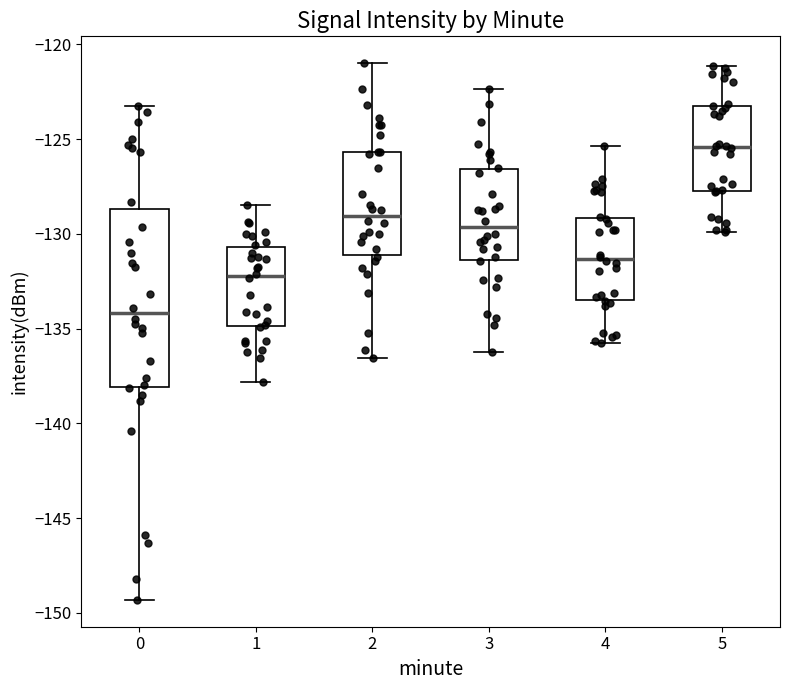

Where does the upper whisker of the box at x = 4 end on the y-axis? The values are not printed on the chart, so give them approximately, as read against the axis.

-125.5